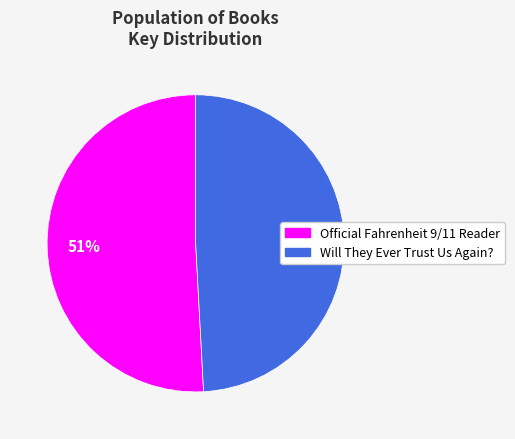

To the nearest percent, what is the difference between the largest and smallest slice percentages?

2%